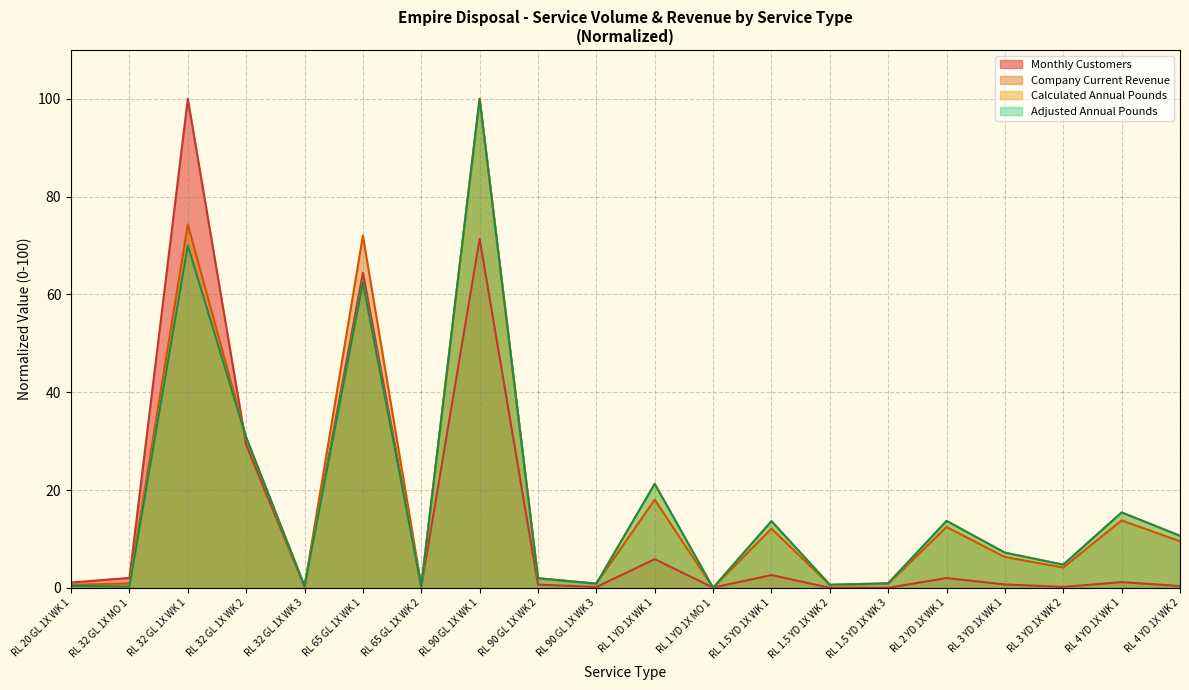

Between RL 90 GL 1X WK 2 and RL 32 GL 1X WK 3, which is larger?

RL 90 GL 1X WK 2